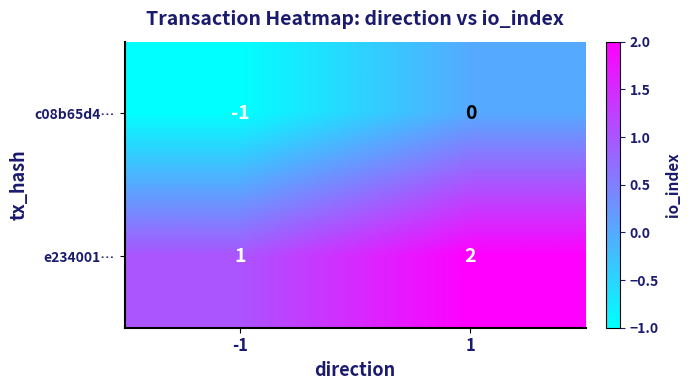

What is the sum of all e234001… values?

3